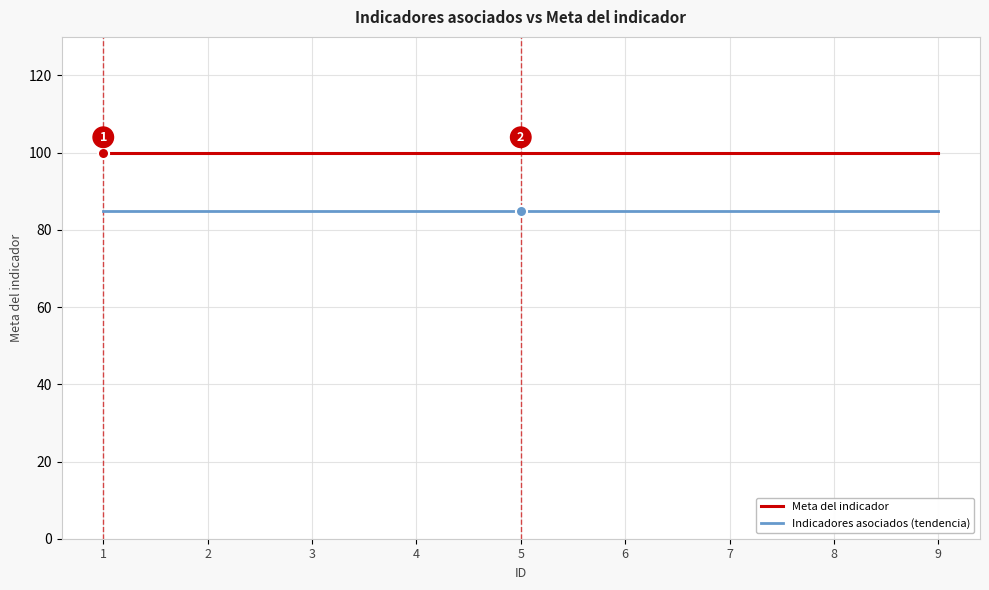

Rank the series by their maximum value, from lowest to highest.

Indicadores asociados (tendencia), Meta del indicador